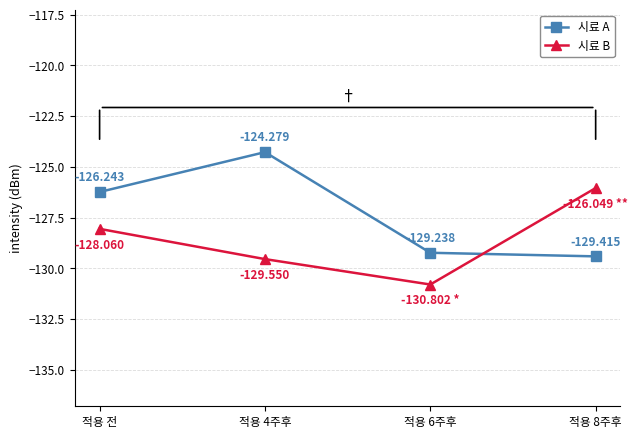

Is it true that 시료 A equals -65.7 at 적용 8주후?

False